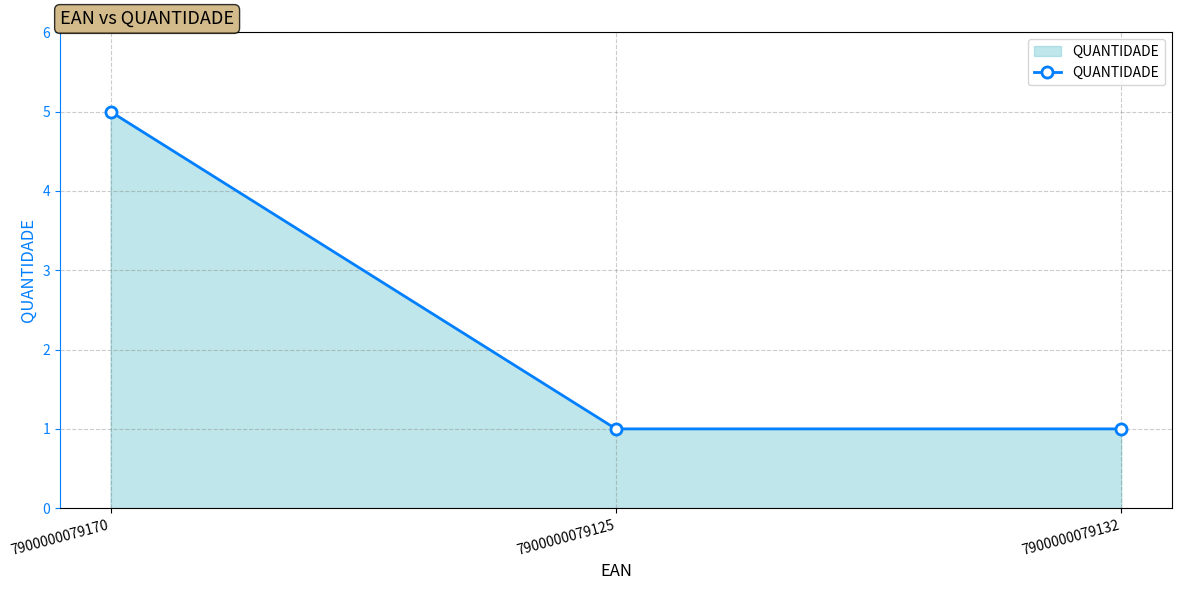

Which has a higher value, 7900000079170 or 7900000079132?

7900000079170